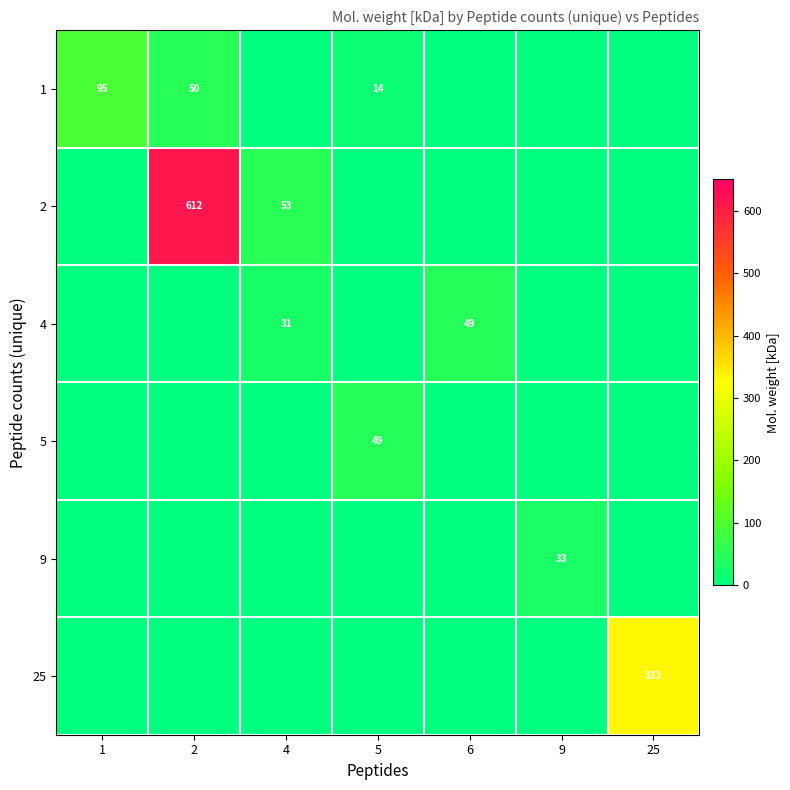

The value of 1 at 1 is 95. True or false?

True